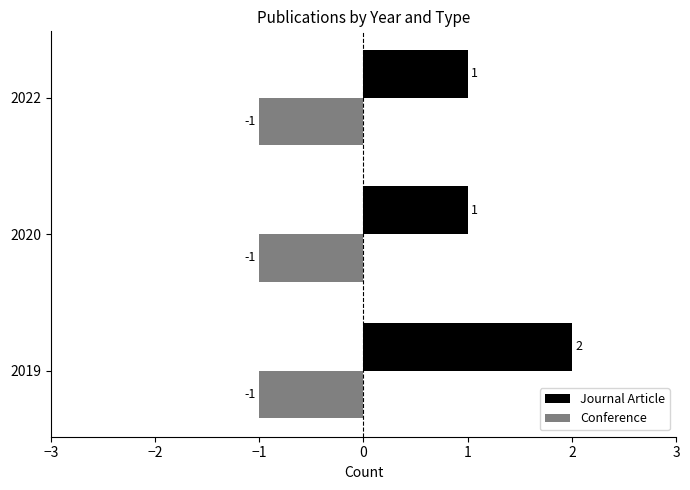

How many Journal Article values are between 1 and 2?

3